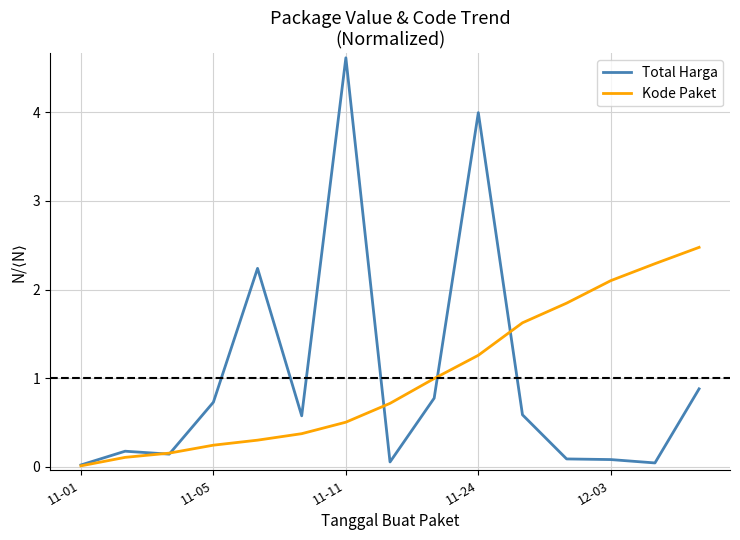

At how many categories does at least one series exceed 0?

15